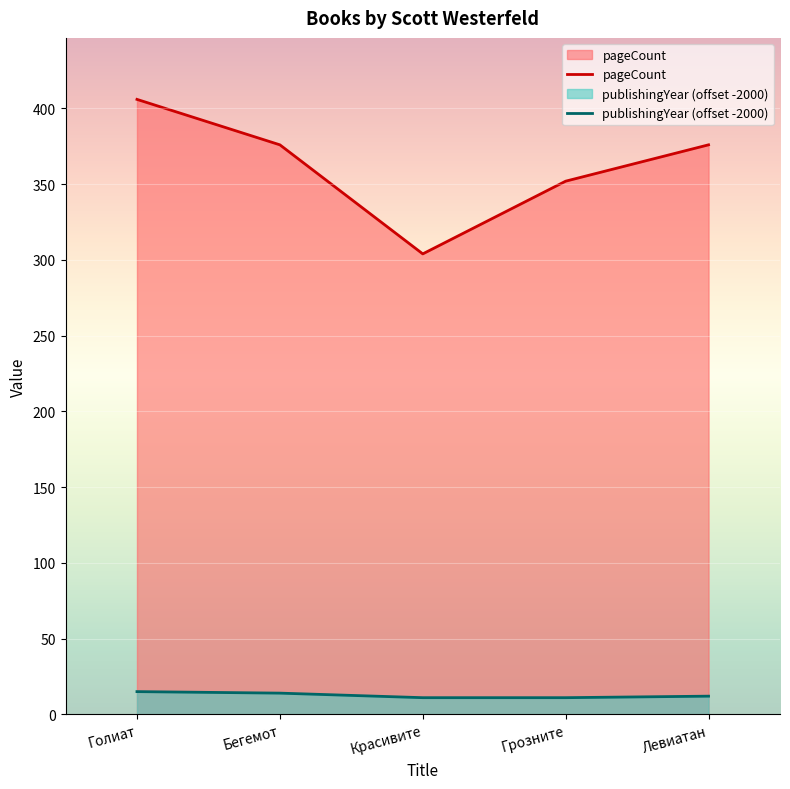

True or false: publishingYear and pageCount cross at least once.

False